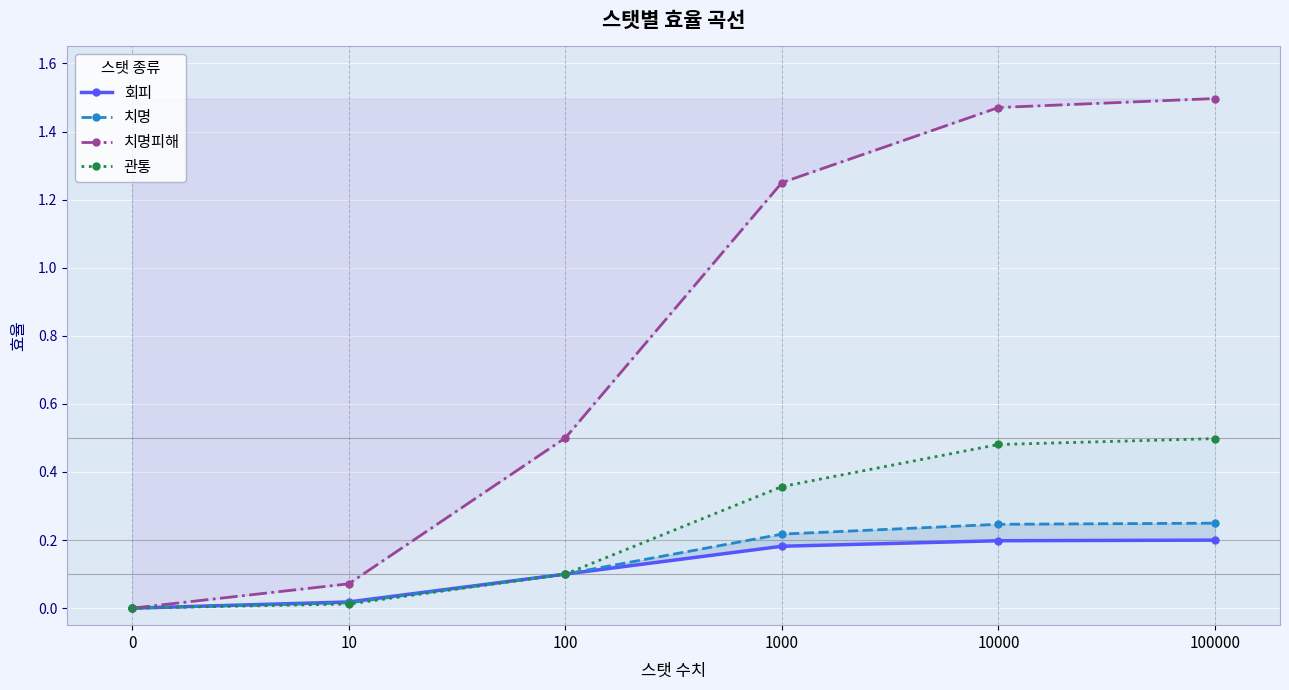

Count the number of categories in the chart.

6